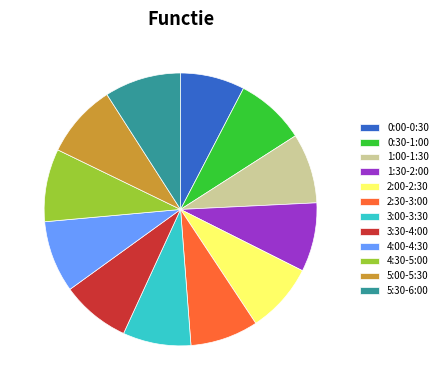

Approximately how many times larger is the value at 5:00-5:30 compared to 1:30-2:00?

1.1